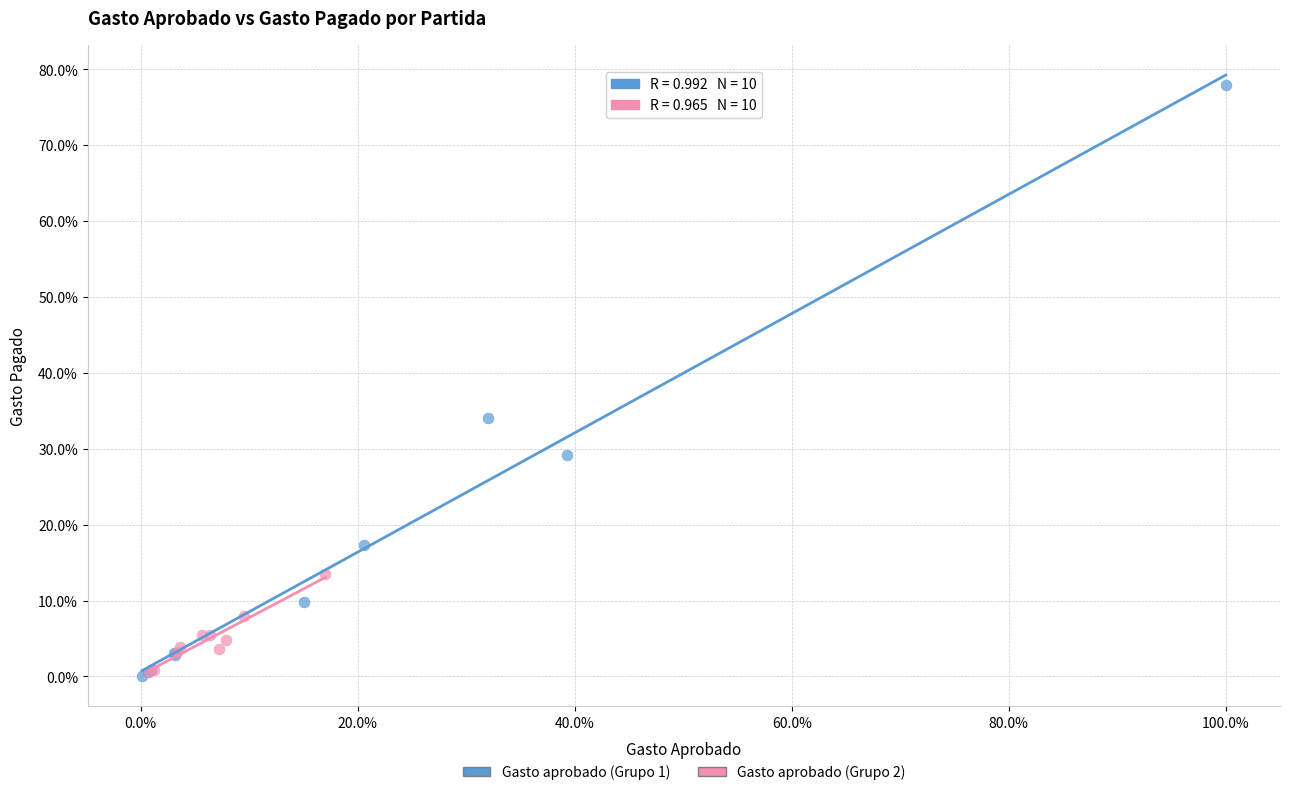

What are all the series names shown in the legend?

Gasto aprobado (Grupo 1), Gasto aprobado (Grupo 2)